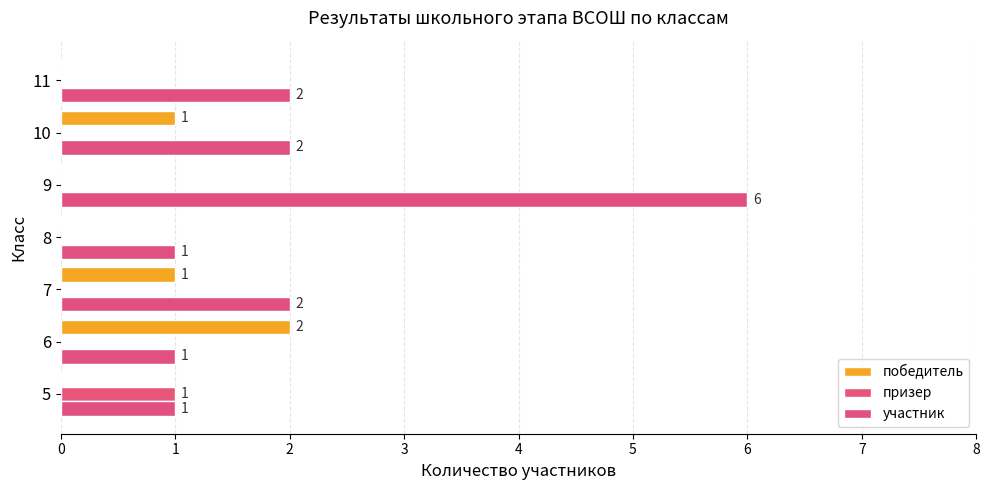

How many series are shown in this chart?

3